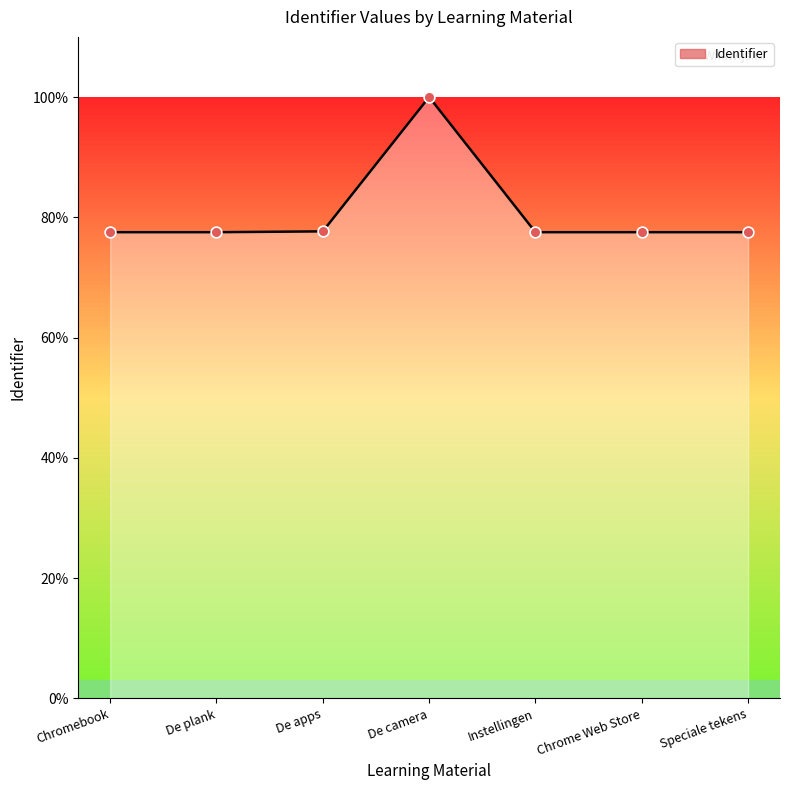

What is the change in value from De apps to Chrome Web Store?

-0.1